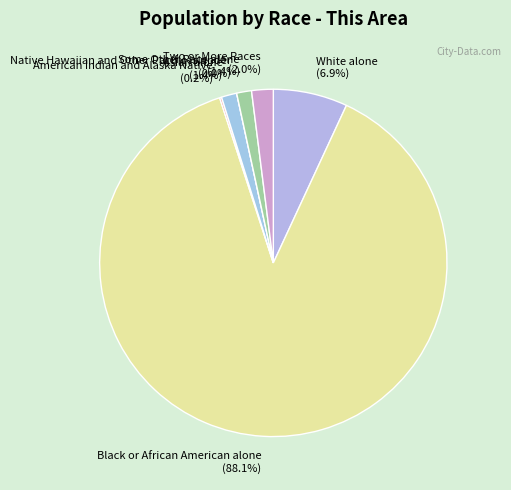

What percentage is the White alone slice, to the nearest percent?

7%